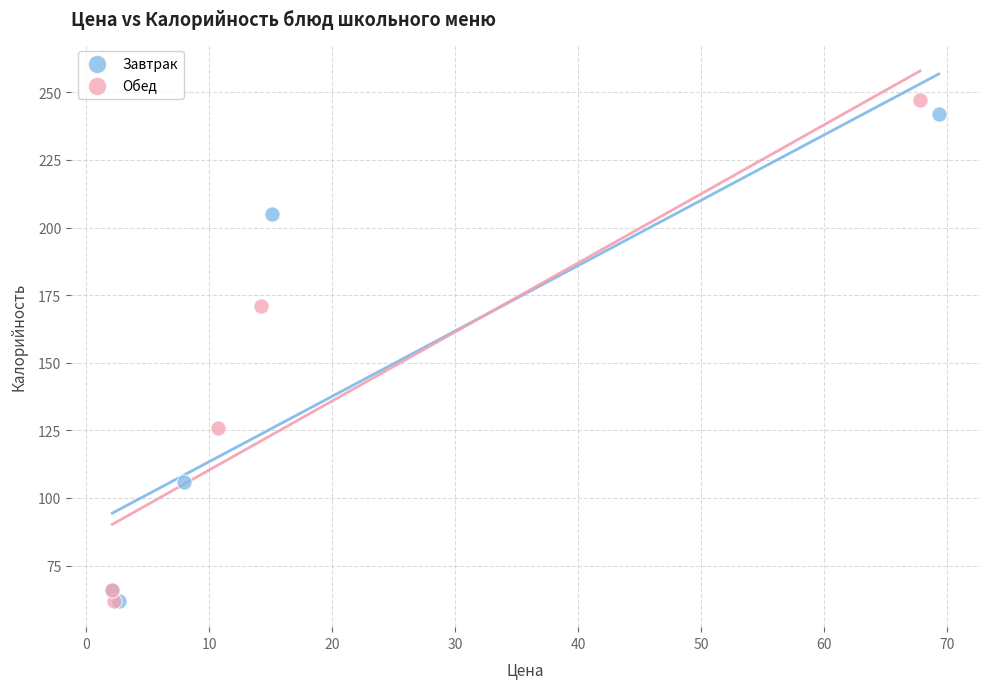

What are all the series names shown in the legend?

Завтрак, Обед